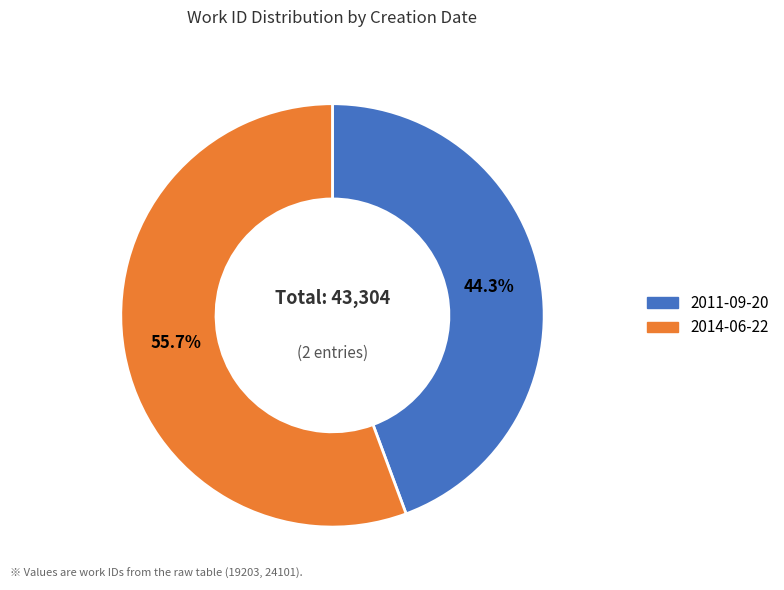

What percentage is the 2014-06-22 slice, to the nearest percent?

56%